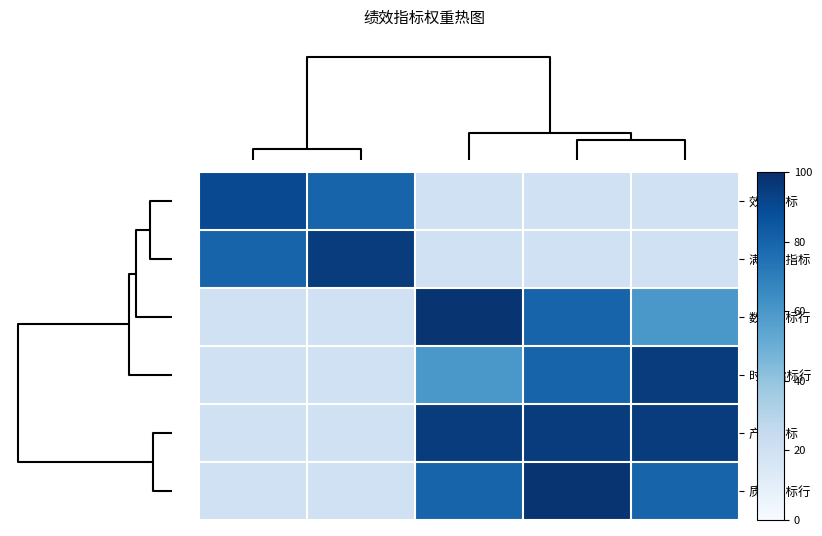

How many series are shown in this chart?

6